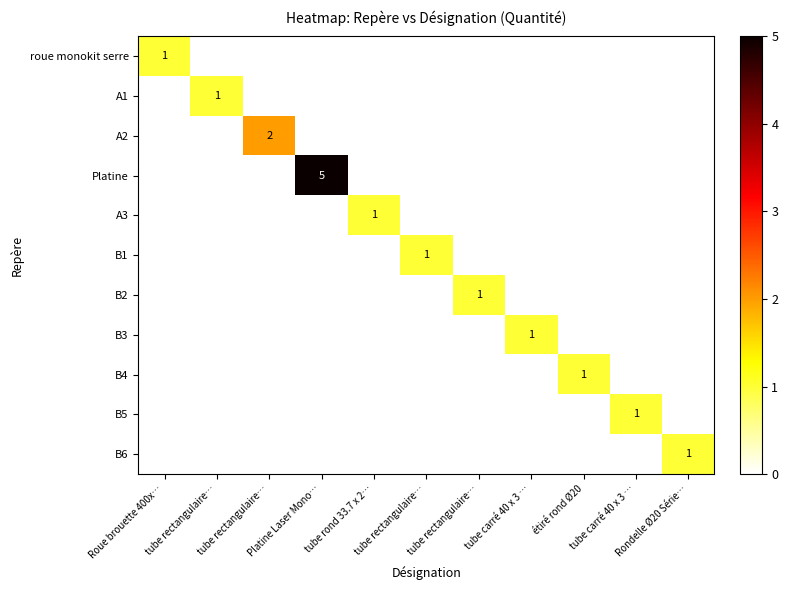

At which category is the sum across all series the highest?

Platine Laser Mono…